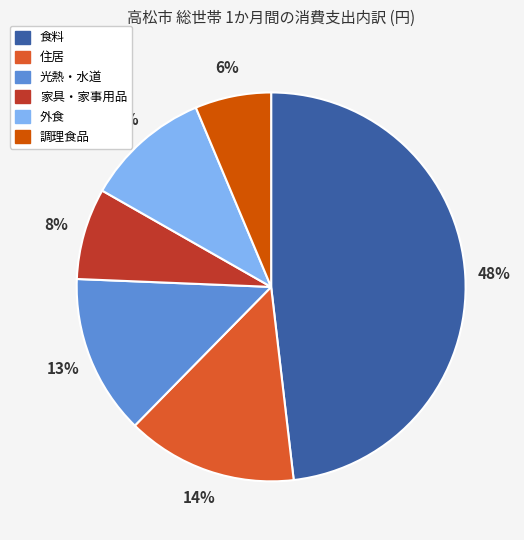

How many slices are in this pie chart?

6